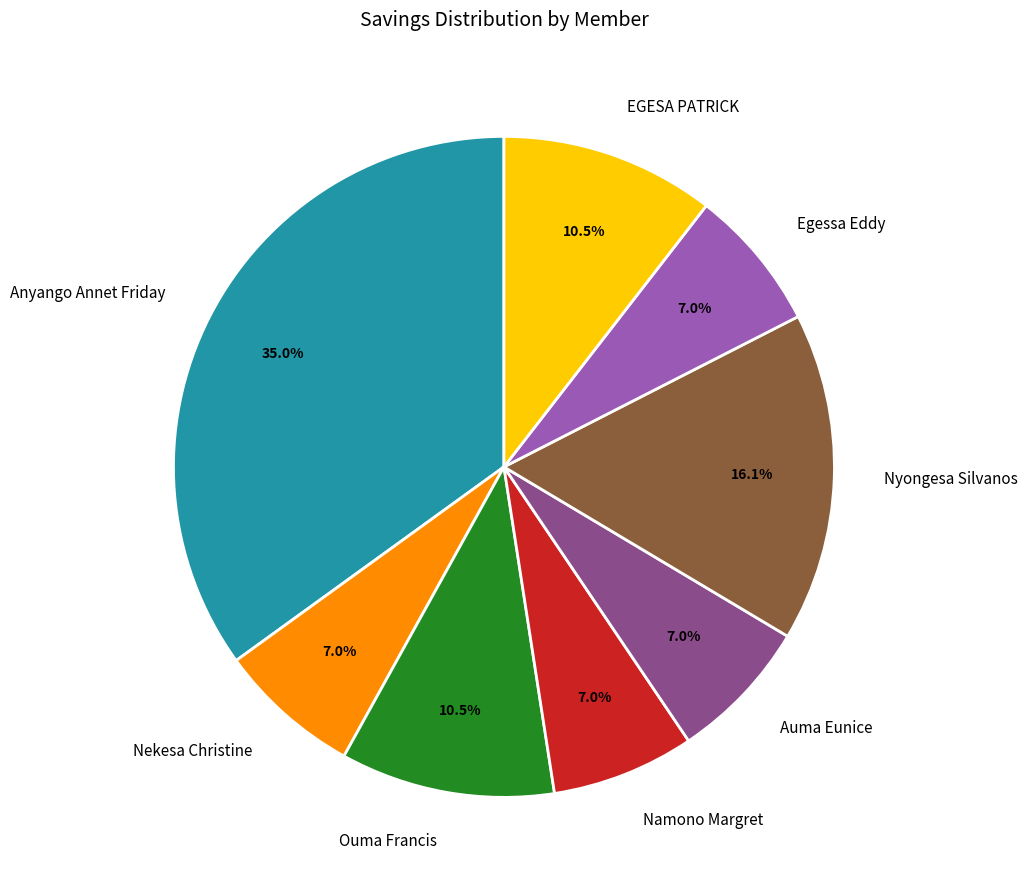

What is the ratio of the value at Namono Margret to the value at Nekesa Christine?

1.0